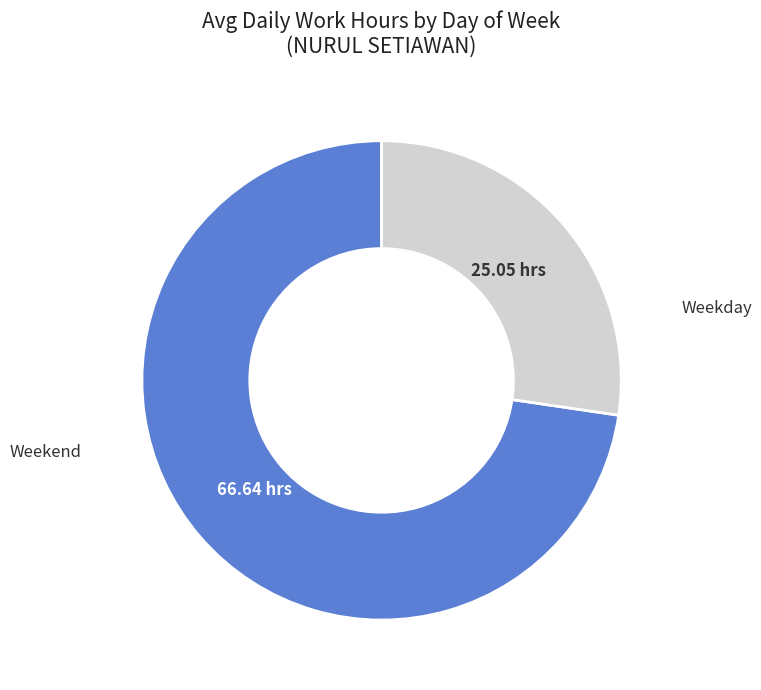

Count the number of slices in the pie.

2